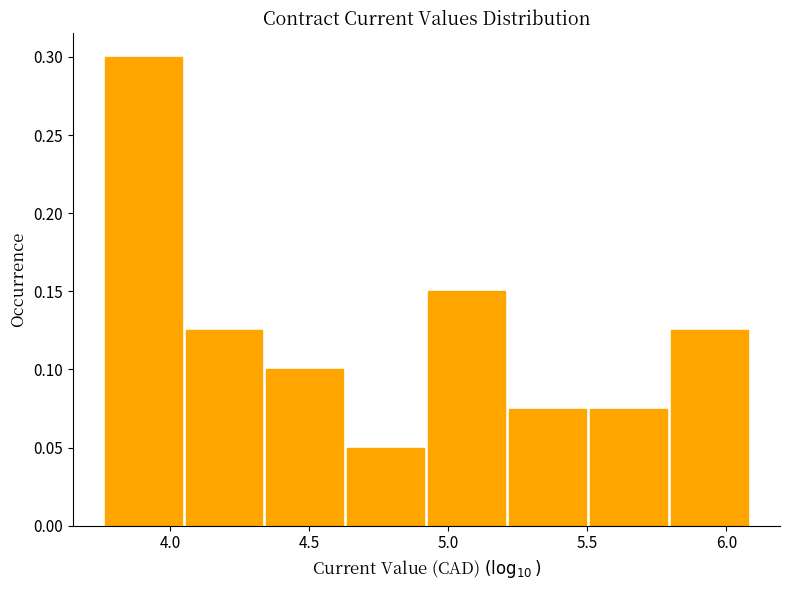

Reading left to right, list every bar in this chart as the range it spans on the x-axis followed by its height. Neither the bar edges nor the heights are printed on the chart, so give them approximately, as read against the axes.

3.75 to 4.05: 0.300
4.05 to 4.35: 0.125
4.35 to 4.65: 0.100
4.65 to 4.90: 0.050
4.90 to 5.20: 0.150
5.20 to 5.50: 0.075
5.50 to 5.80: 0.075
5.80 to 6.10: 0.125